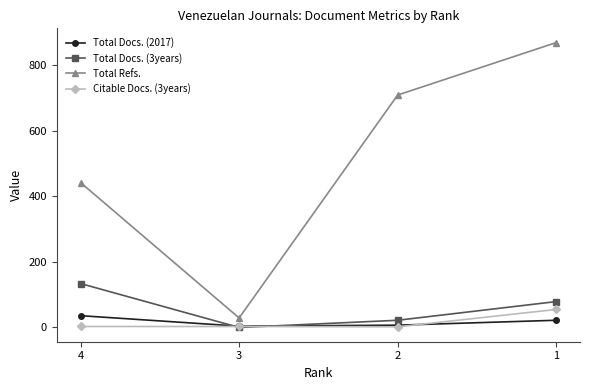

Where is Total Docs. (2017) nearest to the value 20?

1